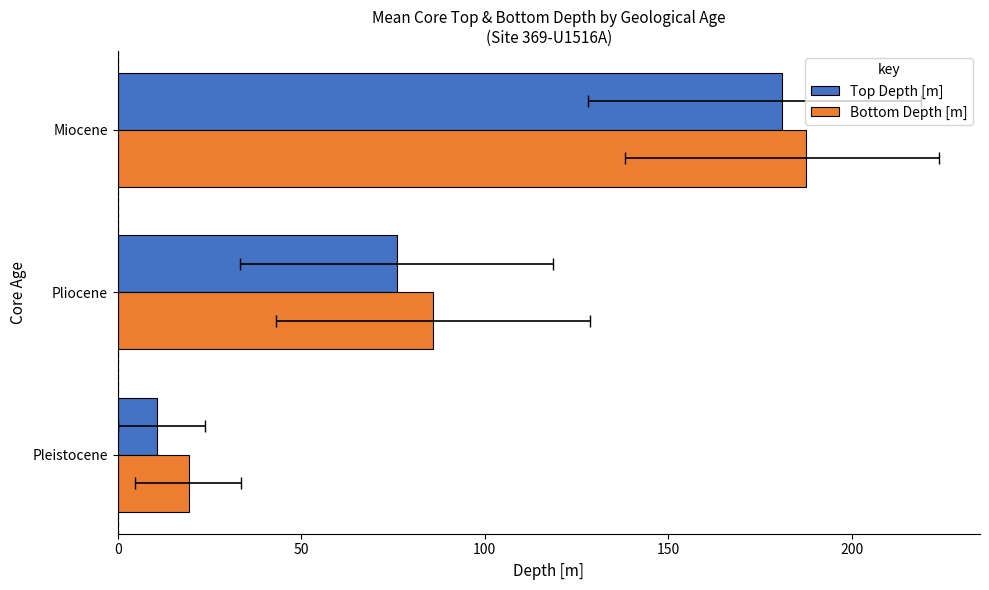

What is the value of the Bottom Depth [m] bar at the 3rd from the left?

187.5